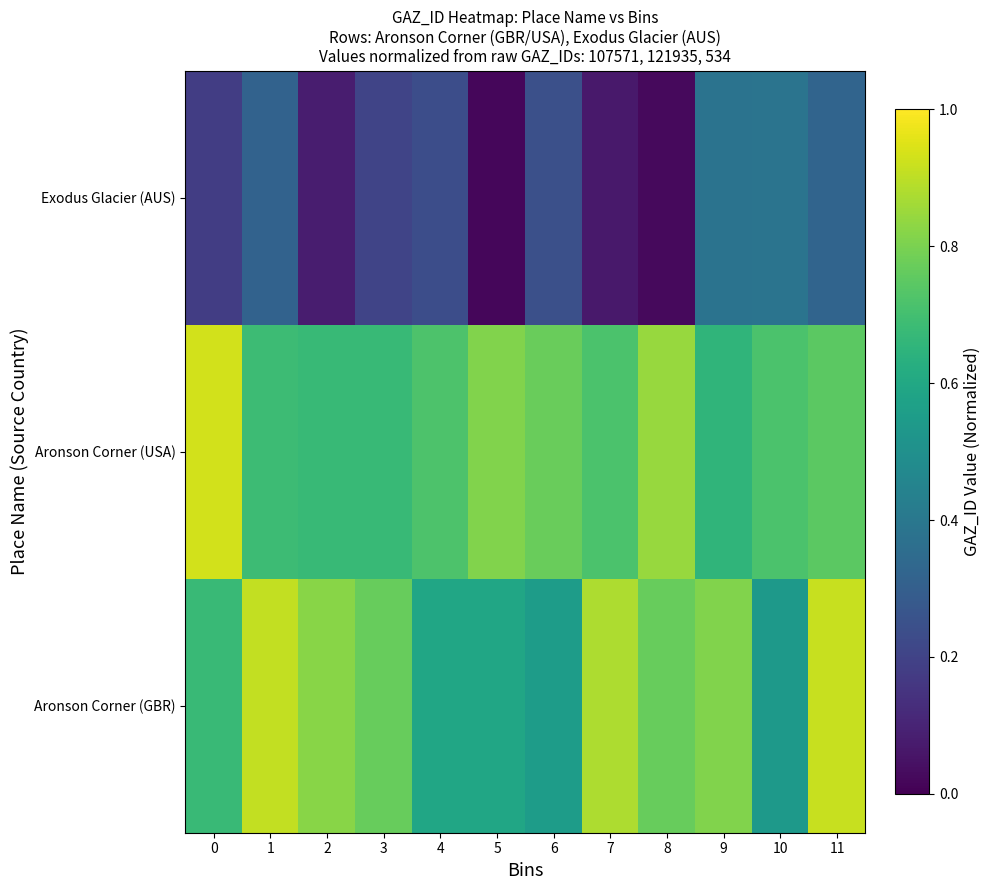

Count the number of categories in the chart.

12